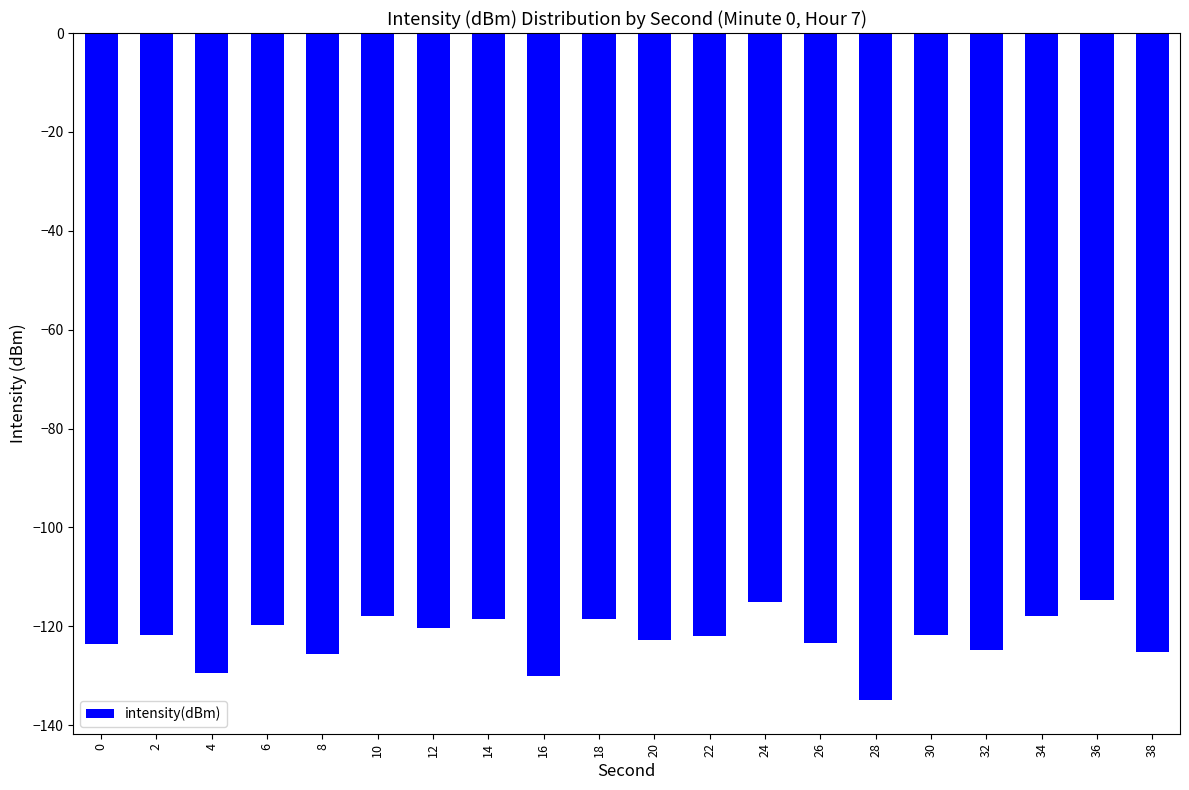

The value at 10 is -117.8. True or false?

True